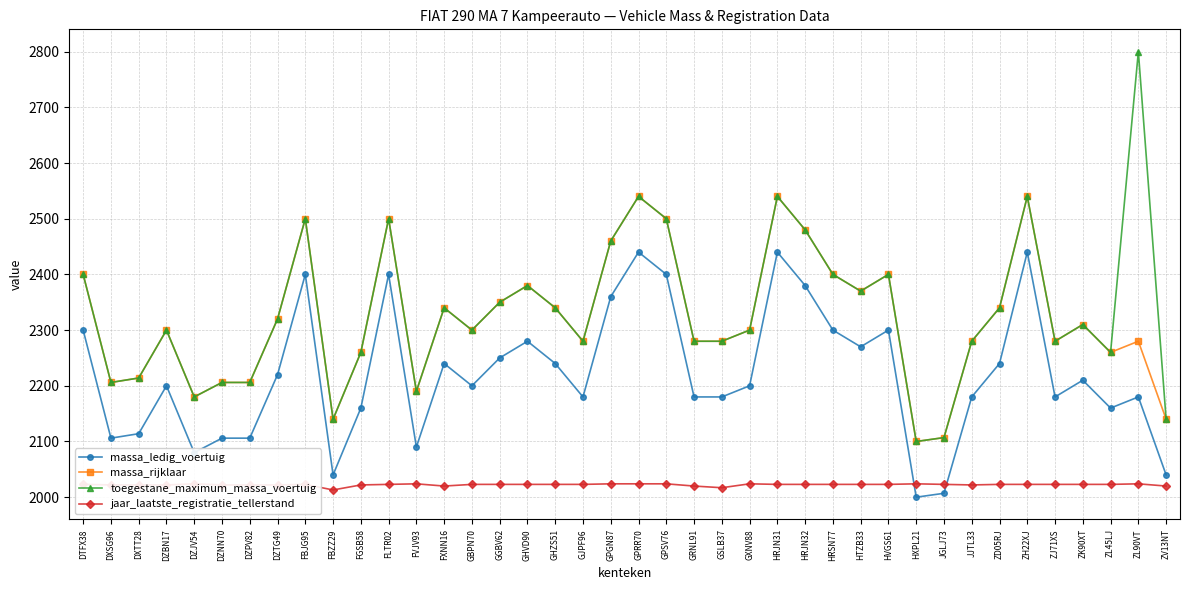

At which label does massa_ledig_voertuig reach its peak?

GPRR70